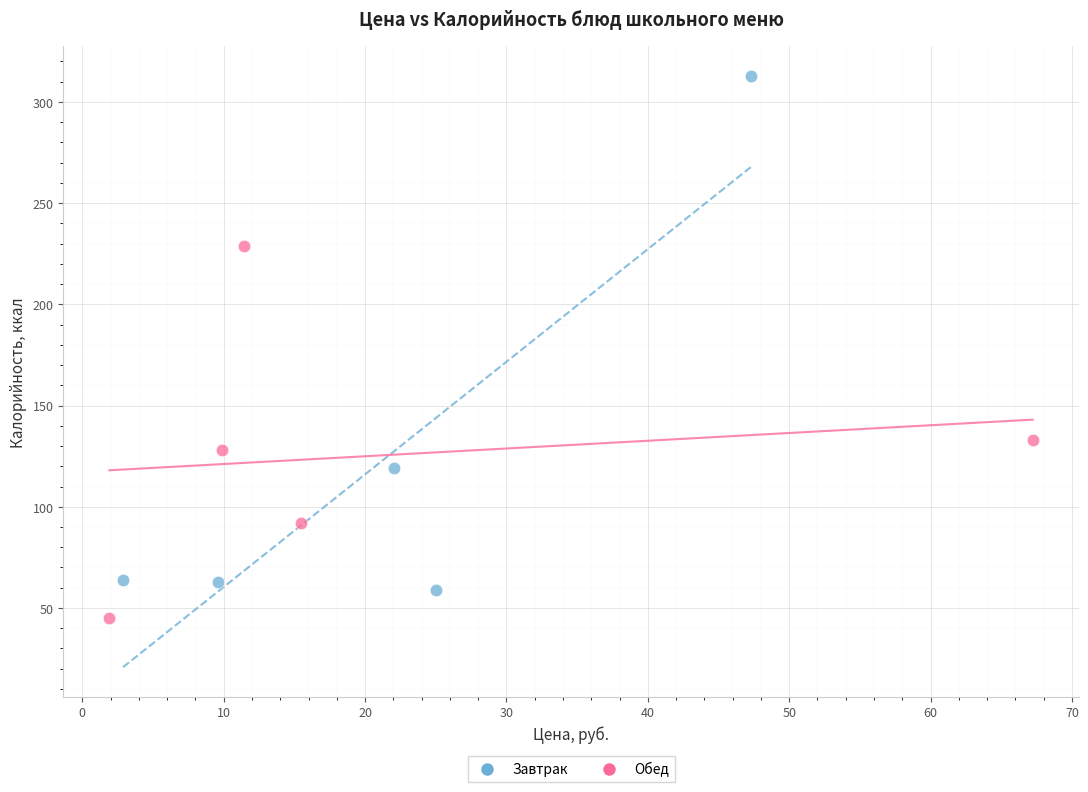

Which series contains the lowest Y value?

Обед